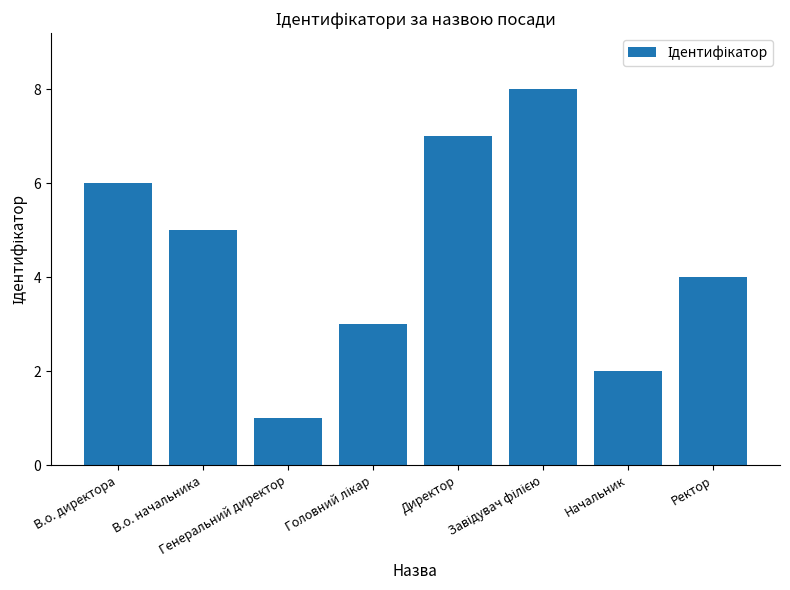

What is the sum of all values?

36